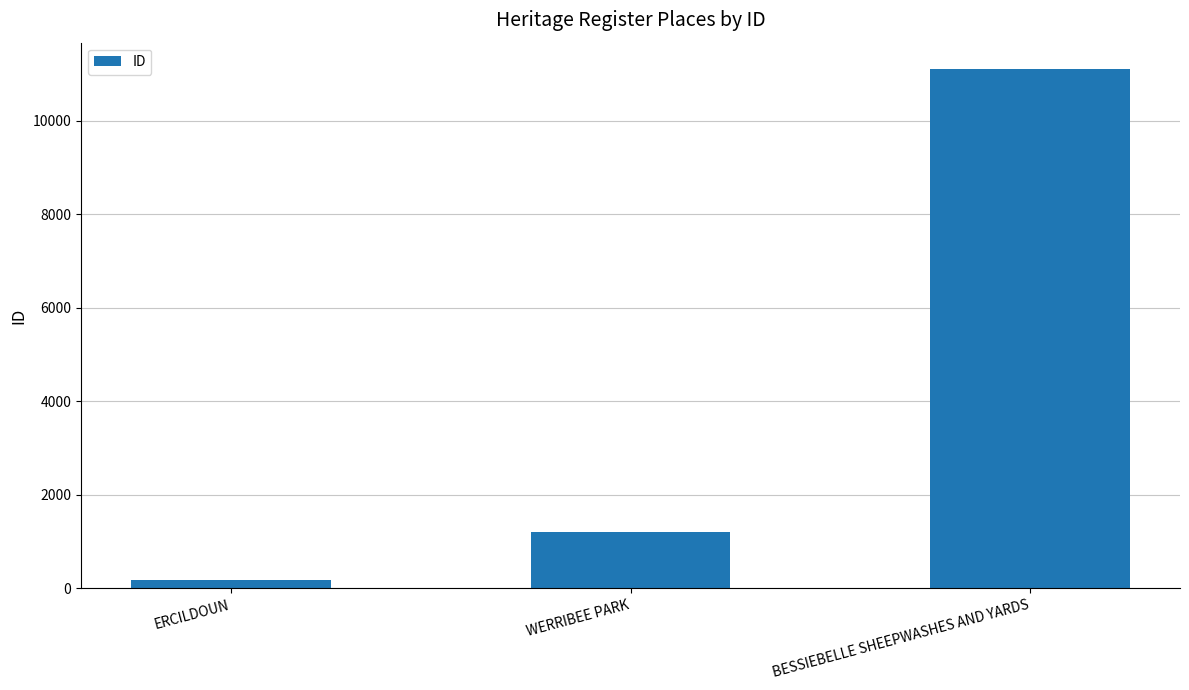

The value at WERRIBEE PARK is 462. True or false?

False